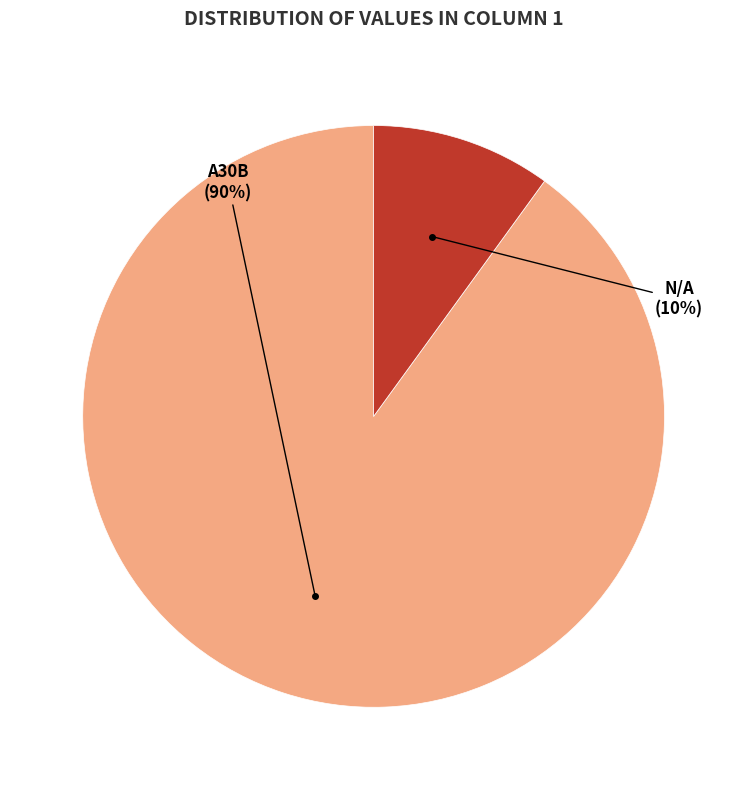

To the nearest percent, what is the average slice percentage?

50%